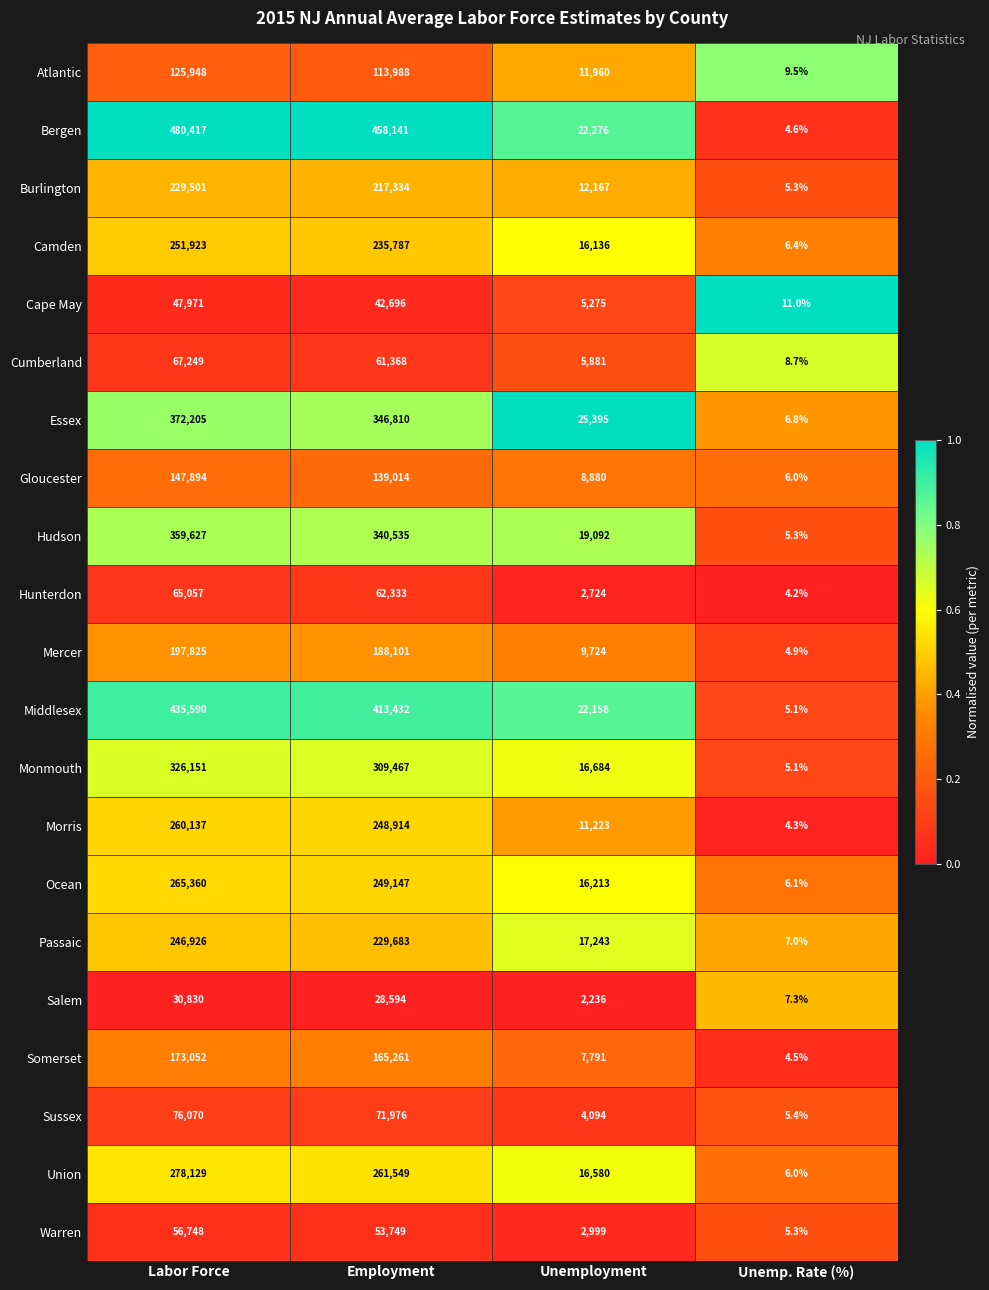

Is it true that Hudson equals 91336.1 at Labor Force?

False